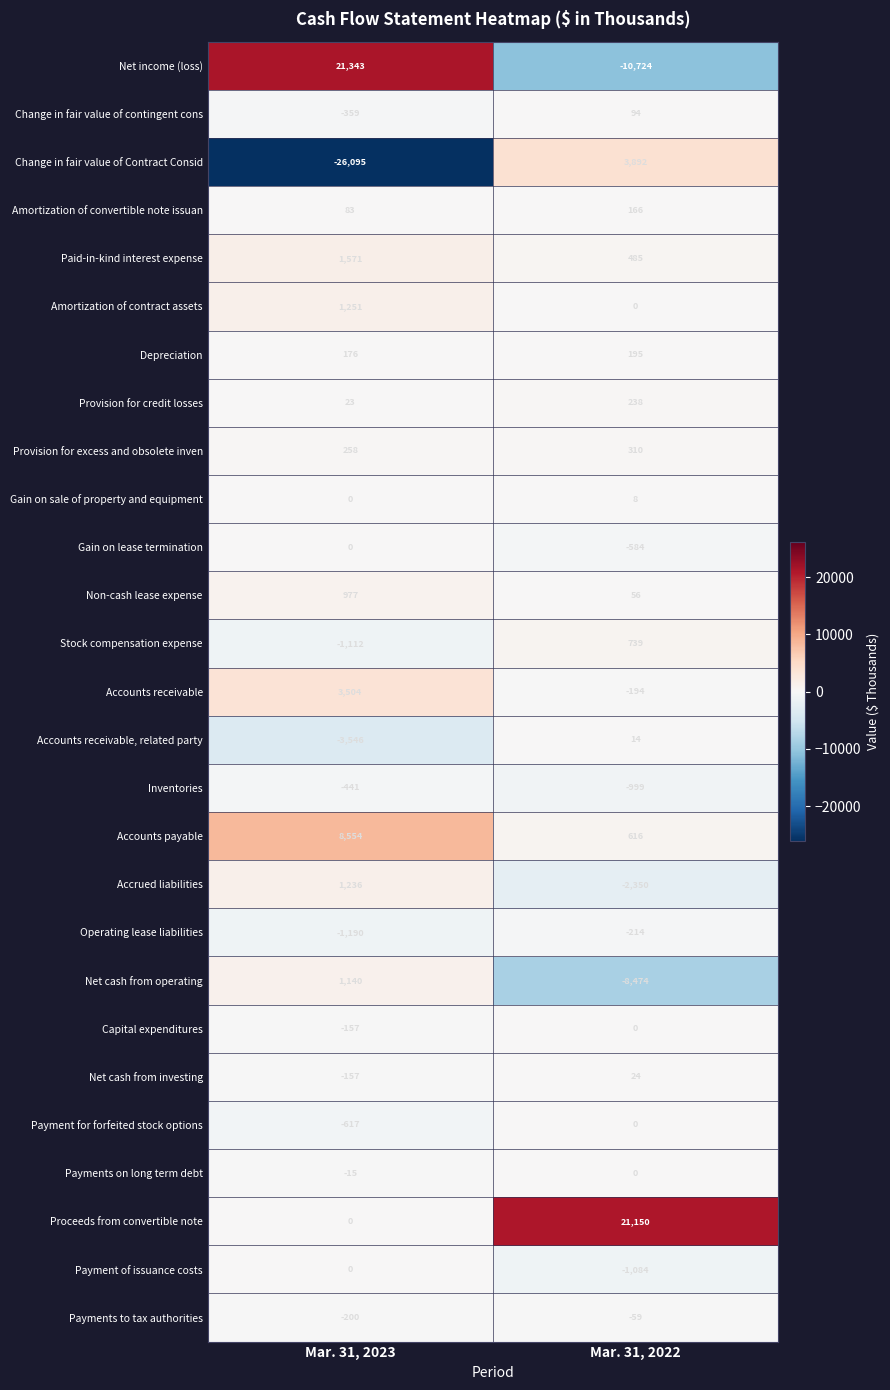

Which series has the largest total across all categories?

Proceeds from convertible note